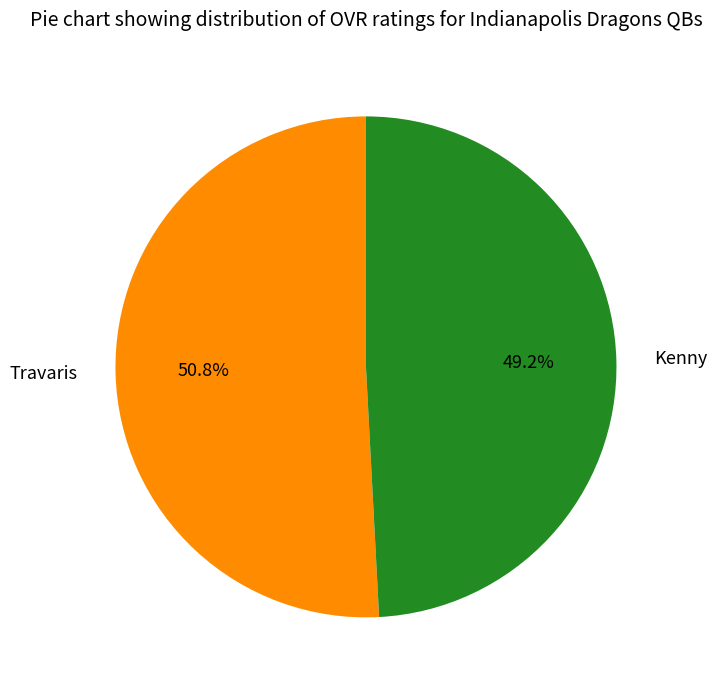

Which slice represents more than half of the pie?

Travaris